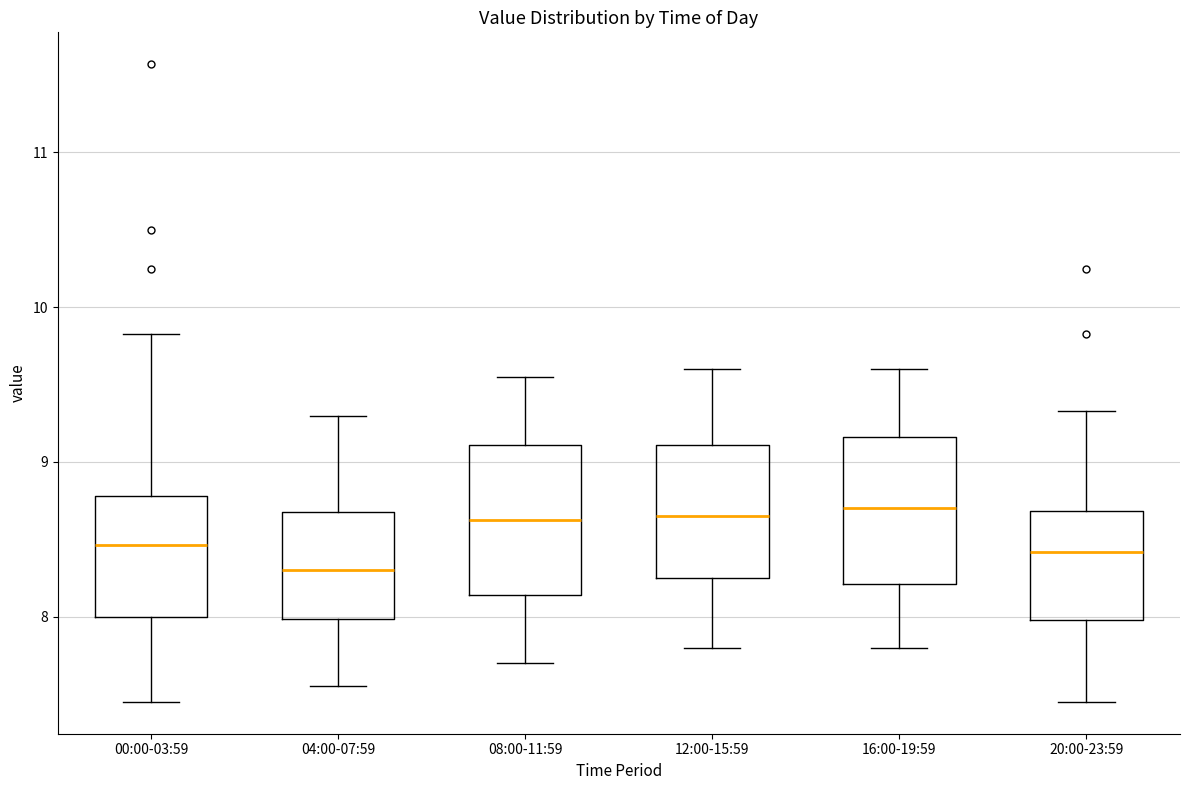

Where does the median line of the box for 12:00-15:59 sit on the y-axis? The values are not printed on the chart, so give them approximately, as read against the axis.

8.7